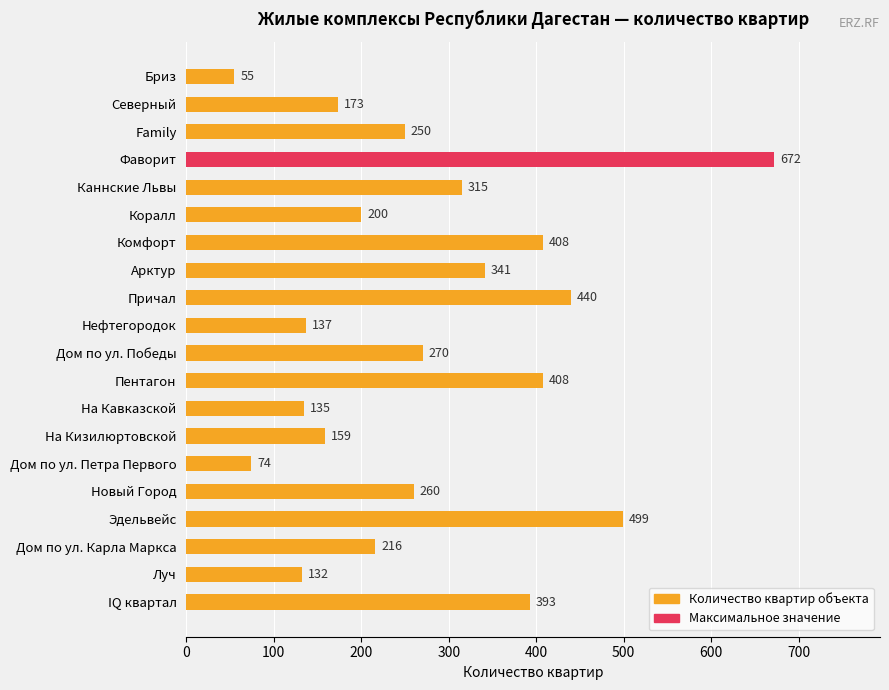

Are the bars horizontal?

Yes